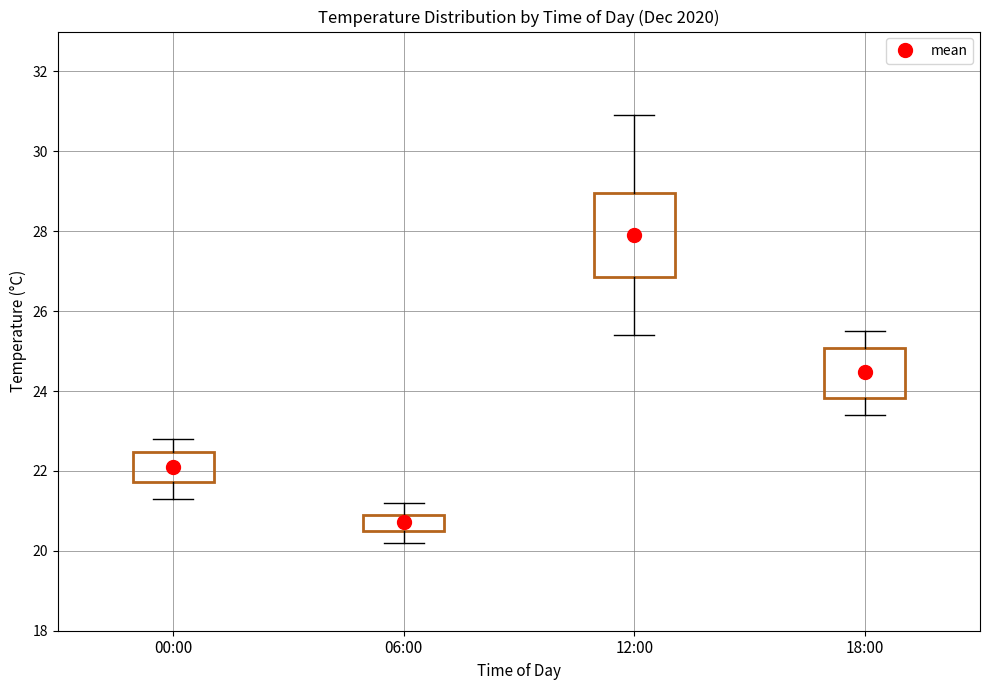

Where is the upper edge of the box for 06:00 on the y-axis? The values are not printed on the chart, so give them approximately, as read against the axis.

21.0